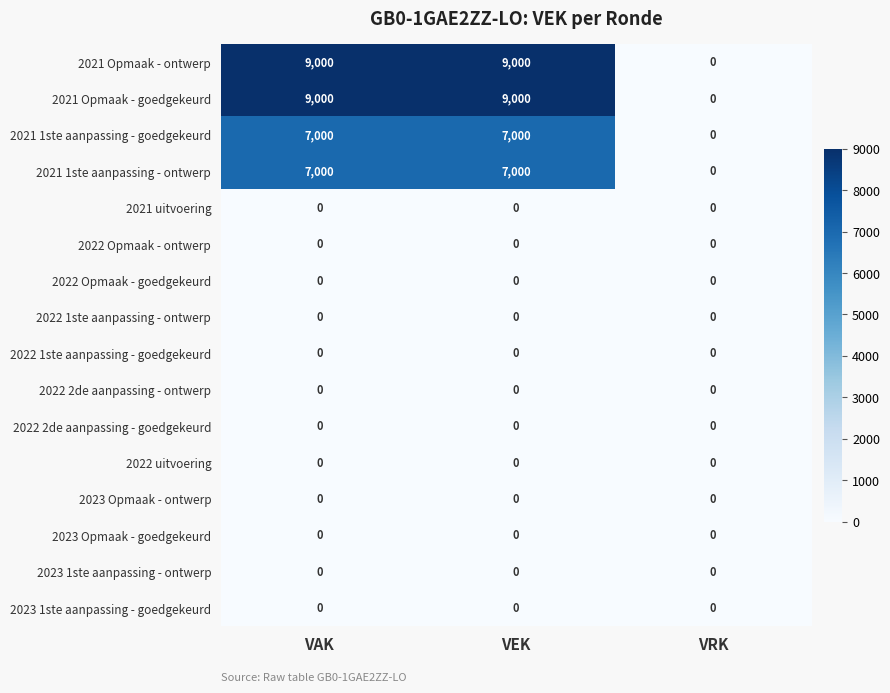

What is the sum of the 2021 1ste aanpassing - goedgekeurd values at VAK and VEK?

14000